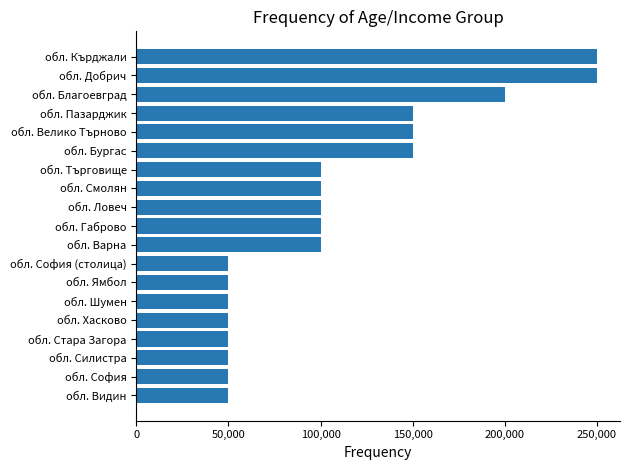

What is the sum of all values?

2050000